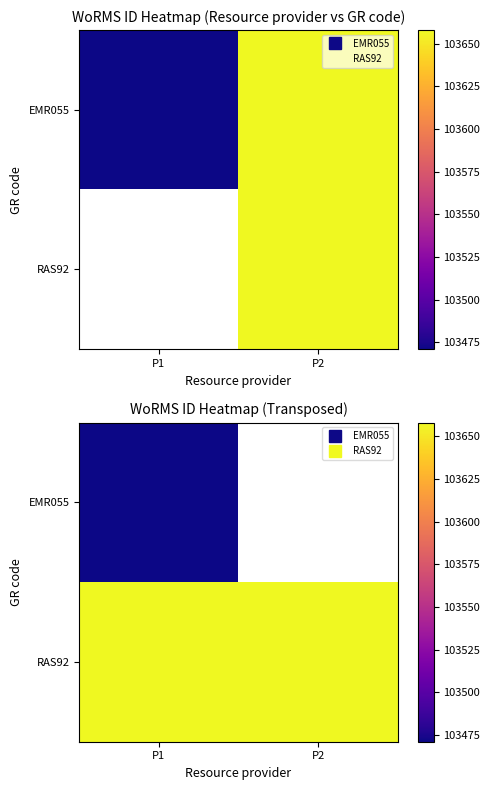

Between P1 and P2, which is larger?

P2